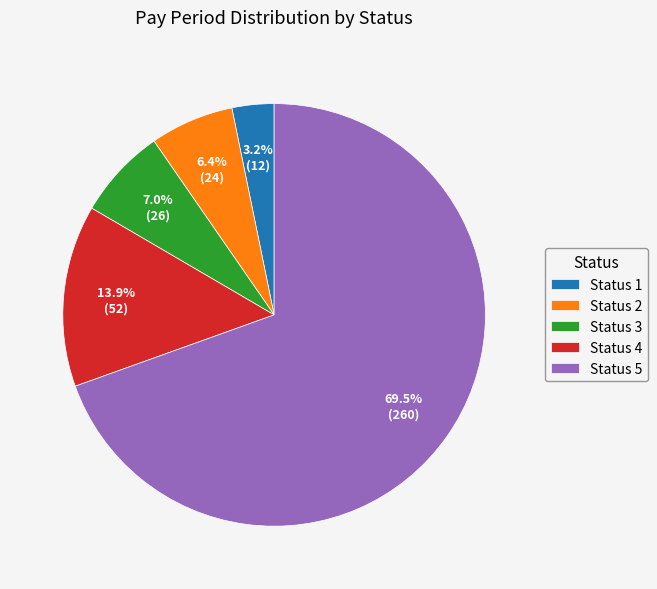

Which slice represents more than half of the pie?

Status 5